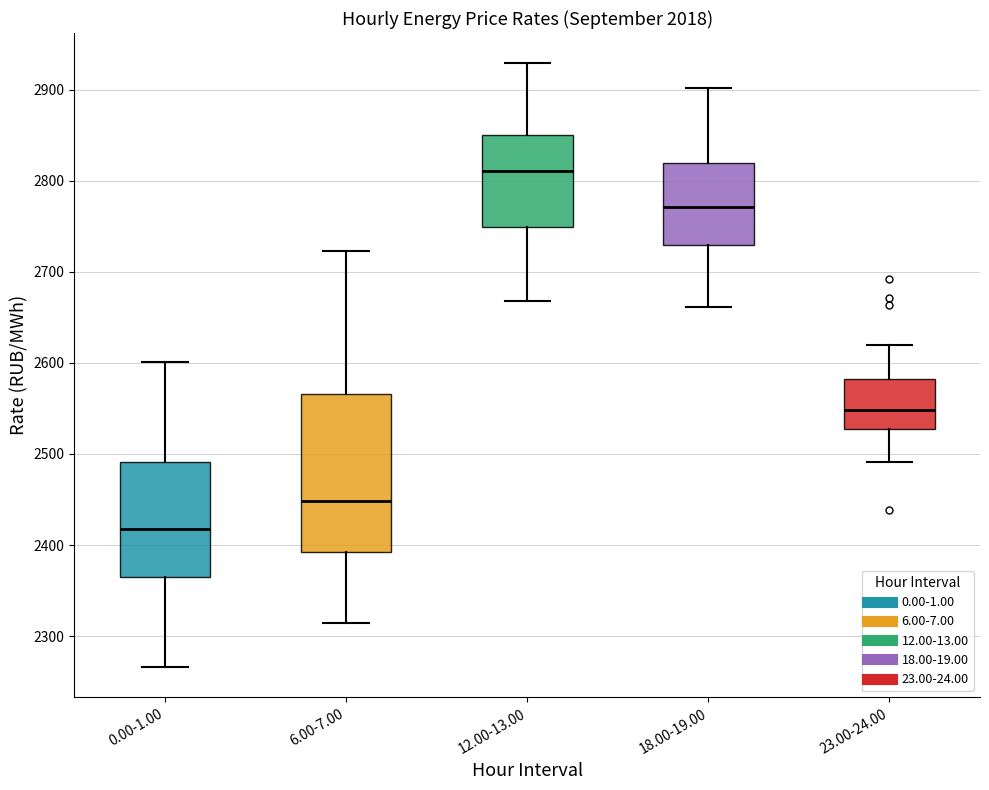

Reading left to right, transcribe this box plot: for each box, give where its median line is, the range the box spans, and where its two whiskers end, as read against the y-axis. The values are not printed on the chart, so give them approximately, as read against the axis.

0.00-1.00: median 2420, box 2360 to 2490, whiskers 2270 to 2600
6.00-7.00: median 2450, box 2390 to 2570, whiskers 2310 to 2720
12.00-13.00: median 2810, box 2750 to 2850, whiskers 2670 to 2930
18.00-19.00: median 2770, box 2730 to 2820, whiskers 2660 to 2900
23.00-24.00: median 2550, box 2530 to 2580, whiskers 2490 to 2620